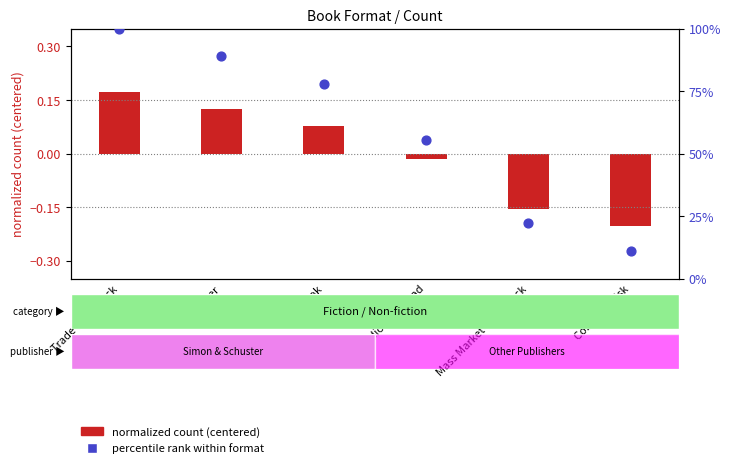

Is the value of percentile rank within format at eBook greater than the value of normalized count (centered) at Mass Market Paperback?

Yes